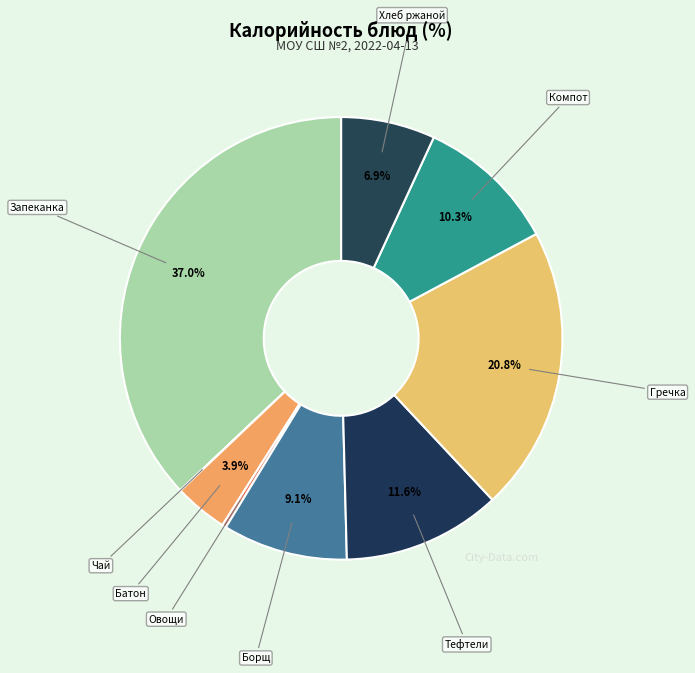

Do Батон and Хлеб ржаной together represent more than half of the pie?

No